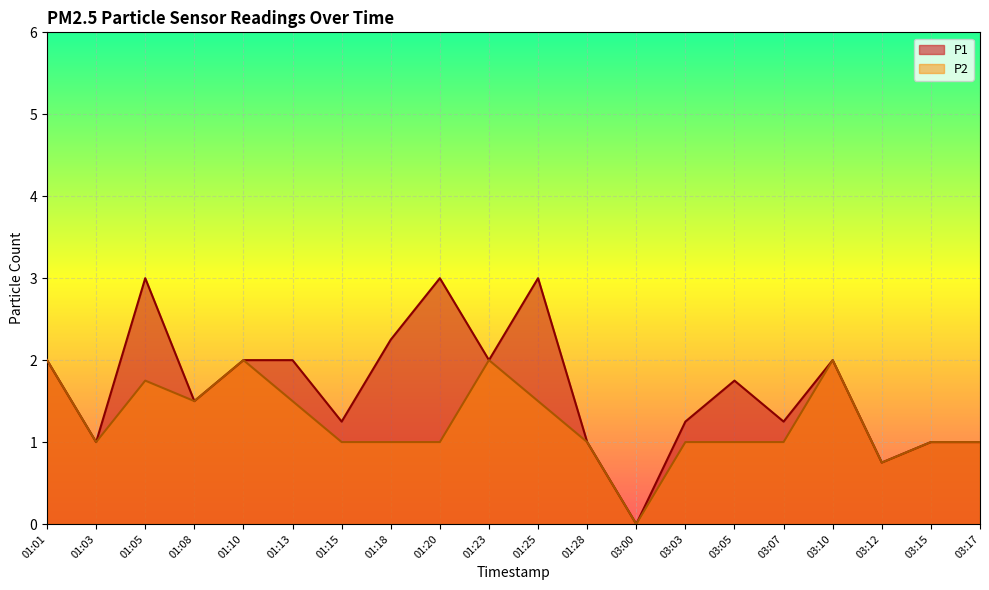

What is the difference between the maximum and minimum values in the P2 series?

2.0